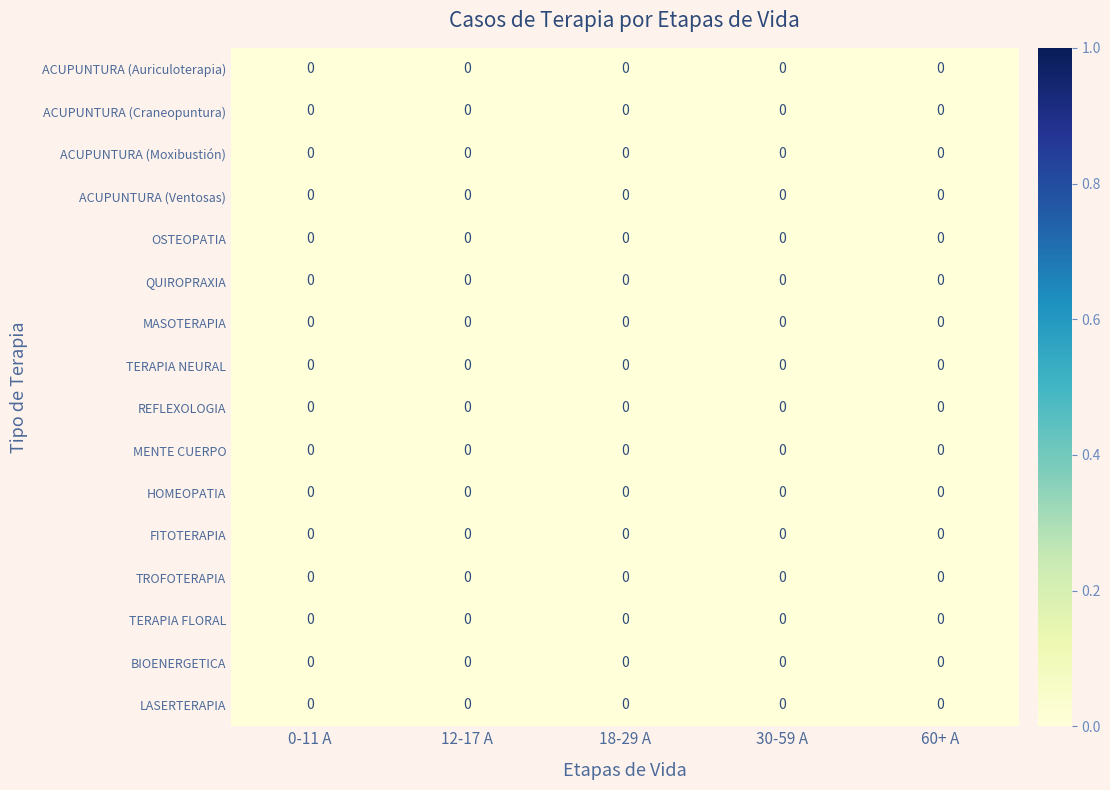

Is it true that TERAPIA NEURAL equals 0.0 at 60+ A?

True